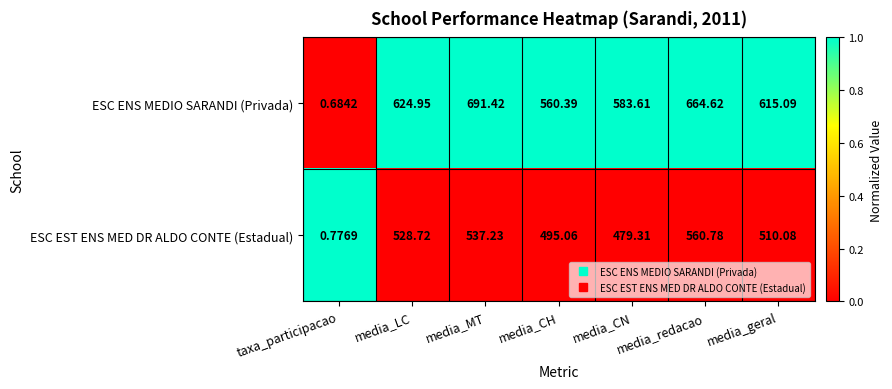

Which series changed the most between taxa_participacao and media_LC?

ESC ENS MEDIO SARANDI (Privada)